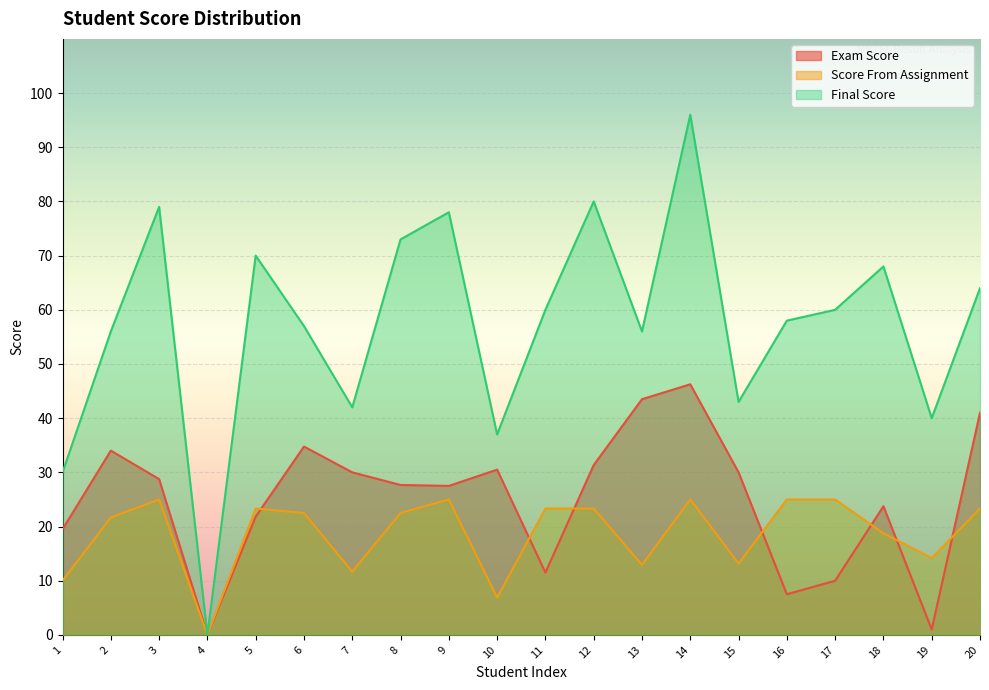

What is the difference between the Final Score values at 16 and 2?

2.0